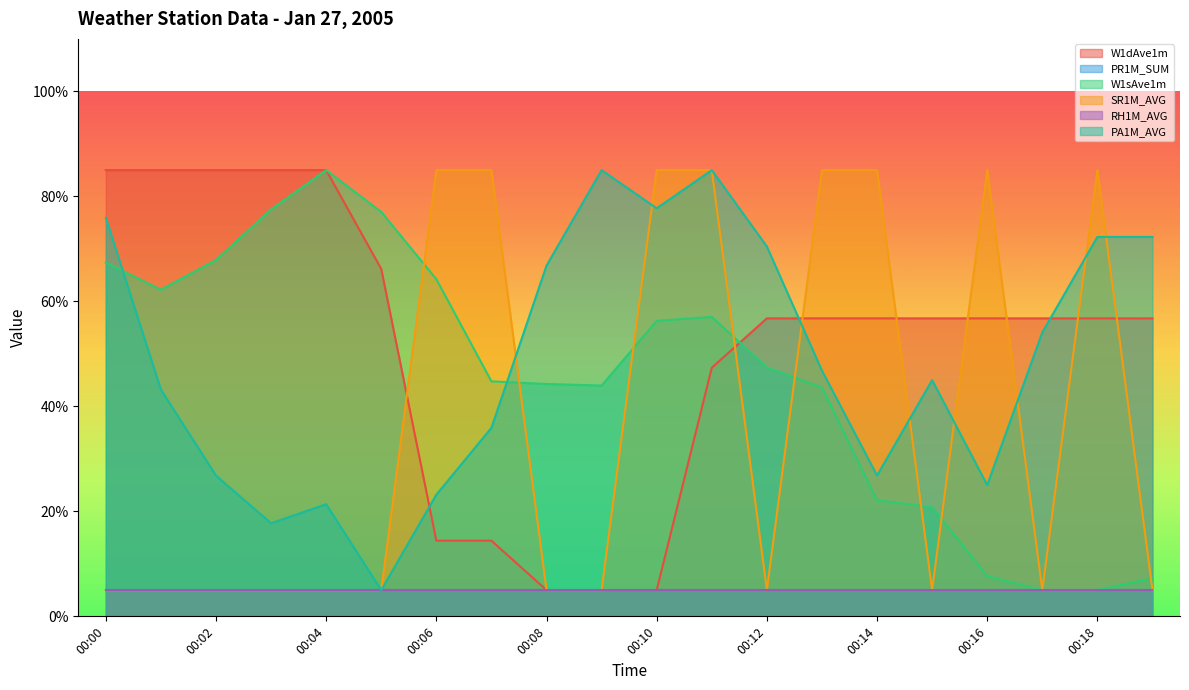

What is the difference between the second highest and minimum values in the W1dAve1m series?

80.0